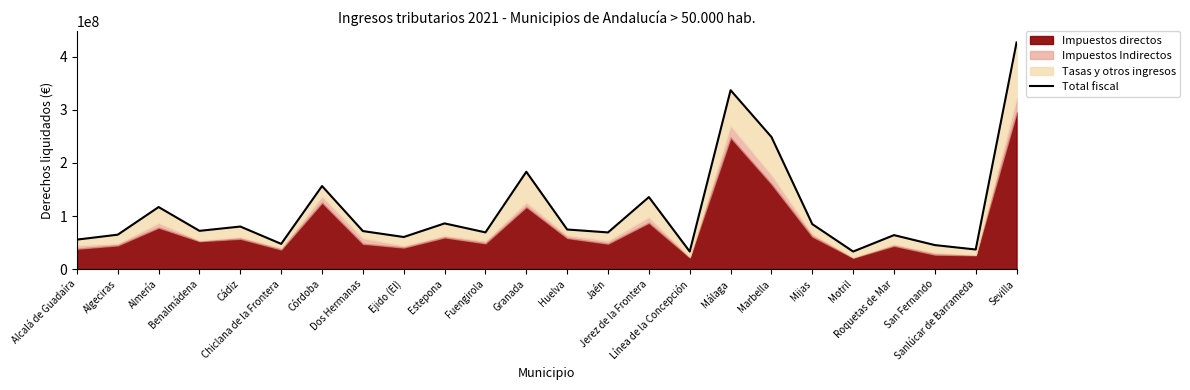

Reading left to right, list all the values displayed in this chart.

Alcalá de Guadaíra=55603717.0	Algeciras=64887337.0	Almería=116840413.3	Benalmádena=72098606.8	Cádiz=80192859.8	Chiclana de la Frontera=47590640.5	Córdoba=156395525.6	Dos Hermanas=71666935.0	Ejido (El)=60501591.4	Estepona=86094883.7	Fuengirola=69218976.7	Granada=183271425.2	Huelva=74638092.0	Jaén=69134021.8	Jerez de la Frontera=135605303.5	Línea de la Concepción=33193357.2	Málaga=336725716.3	Marbella=248703711.0	Mijas=84728881.4	Motril=33192816.8	Roquetas de Mar=64069548.9	San Fernando=45309359.0	Sanlúcar de Barrameda=36982980.3	Sevilla=426612805.7